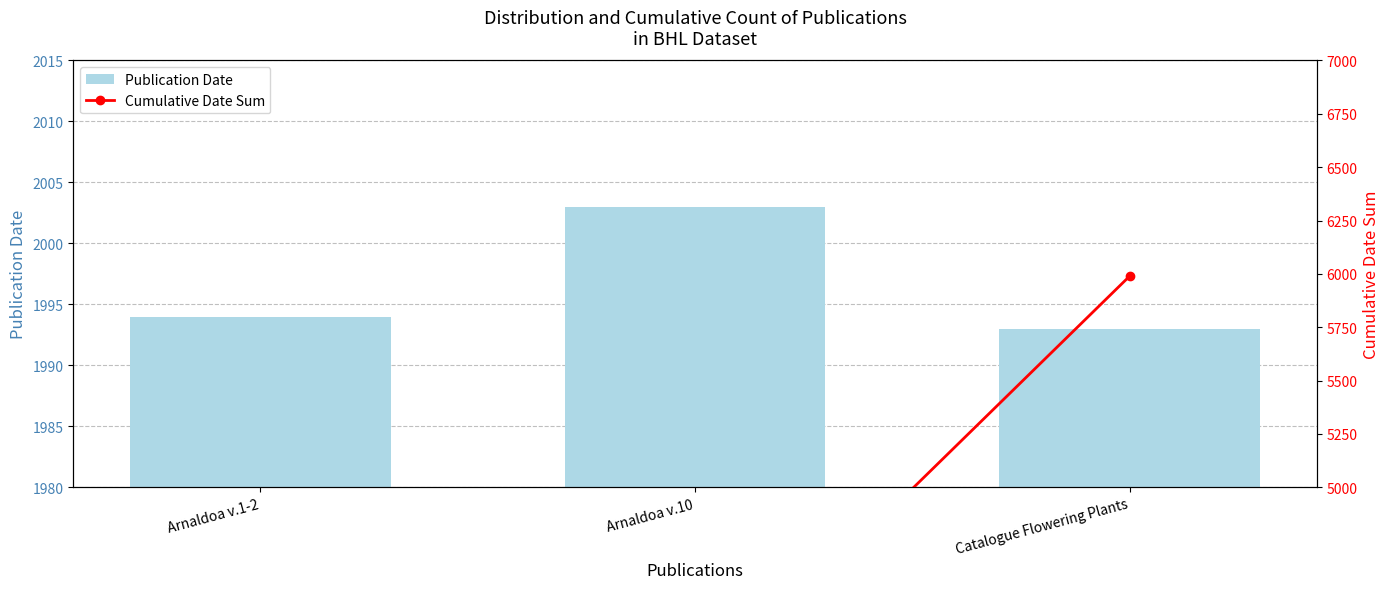

How many data points does each series have?

3